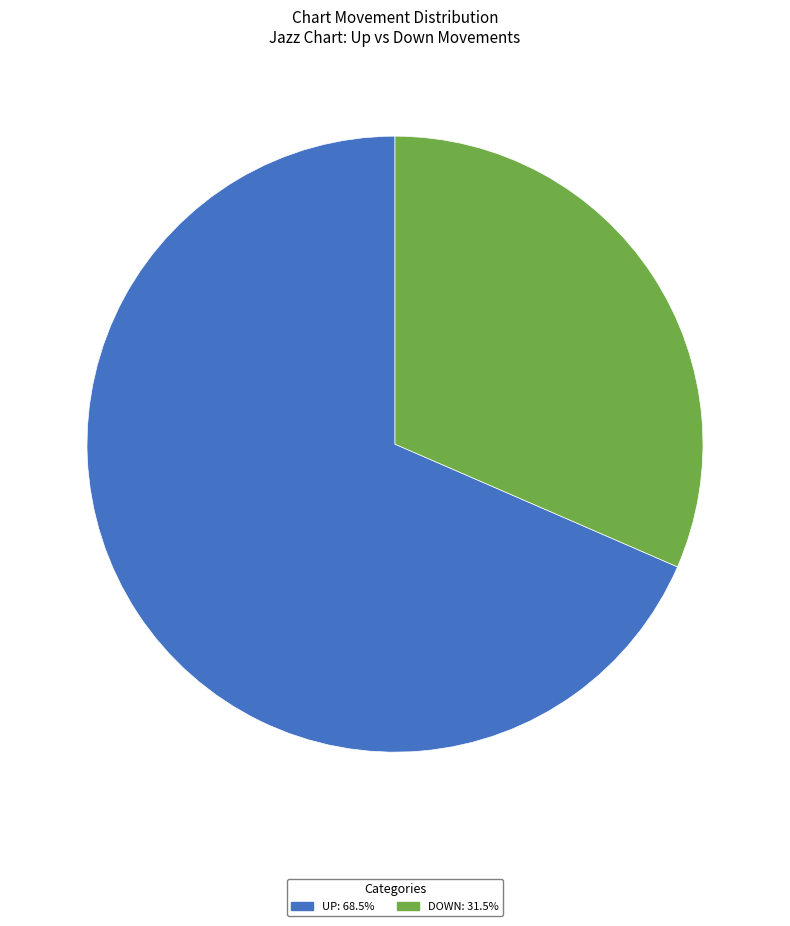

Is there a majority slice in this chart?

Yes